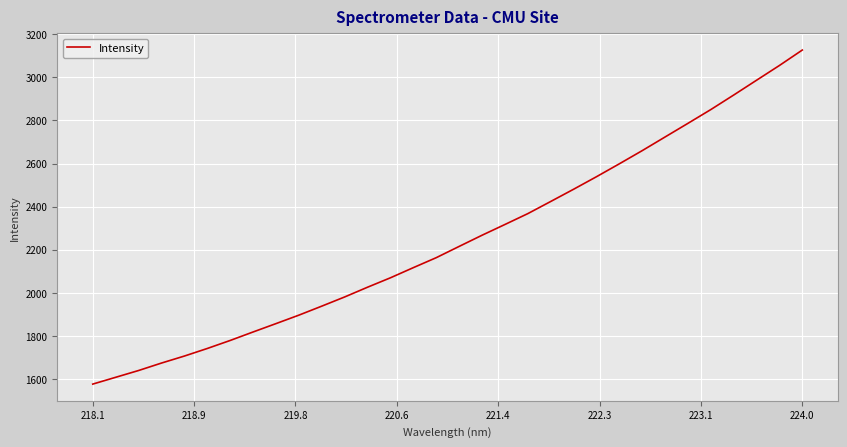

What is the difference between the maximum and minimum values?

1550.9